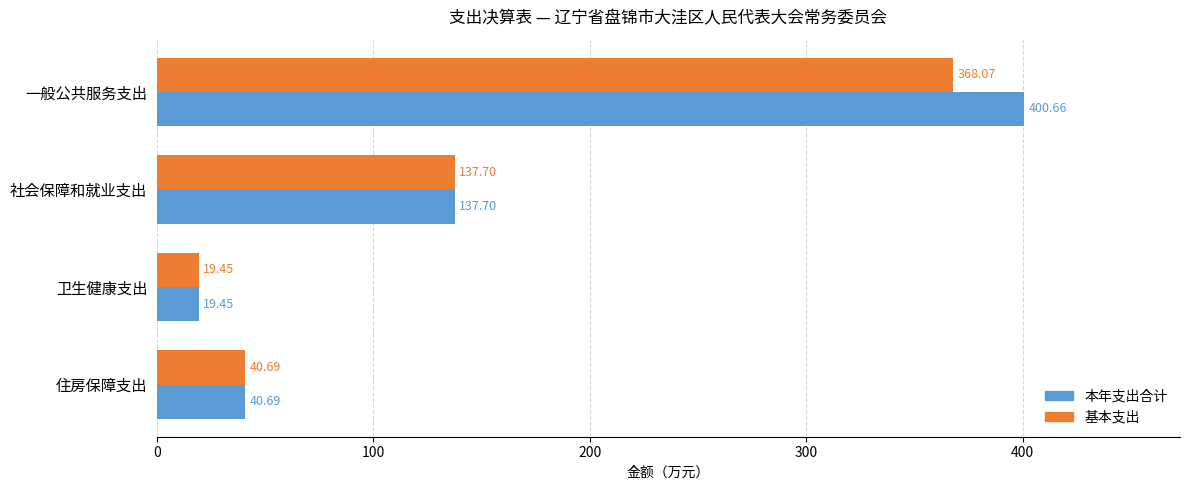

How many data points in 本年支出合计 are less than 137?

2